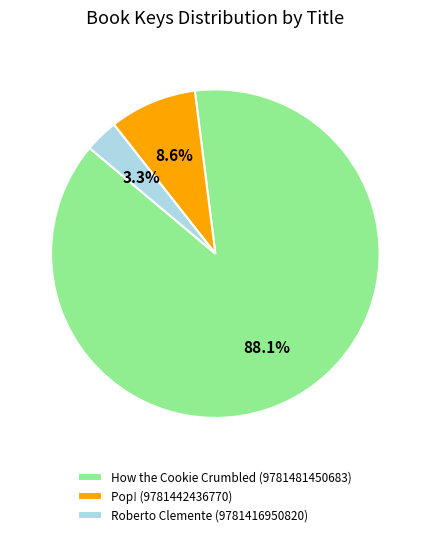

Is there a majority slice in this chart?

Yes